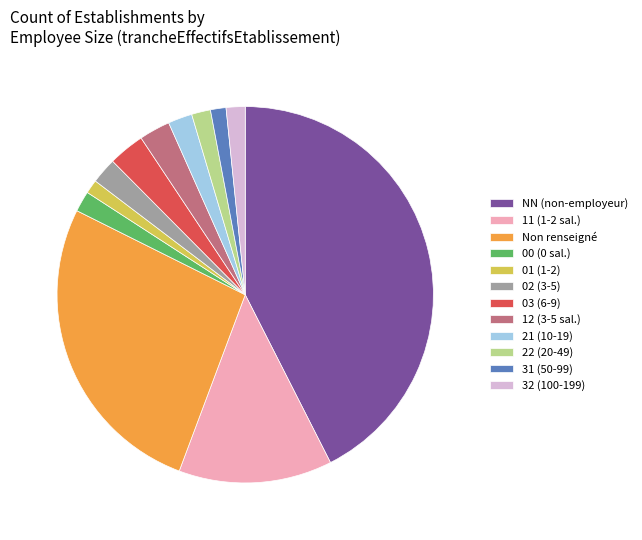

What is the largest slice in the pie chart?

NN (non-employeur)